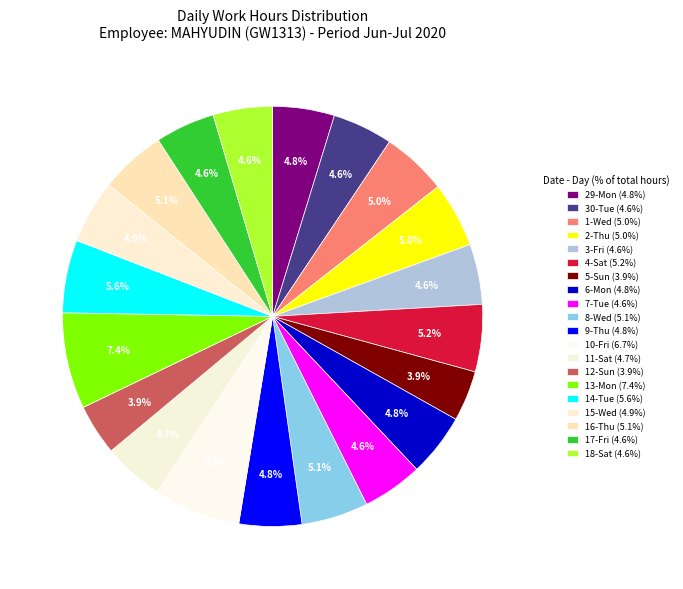

How many slices are in this pie chart?

20